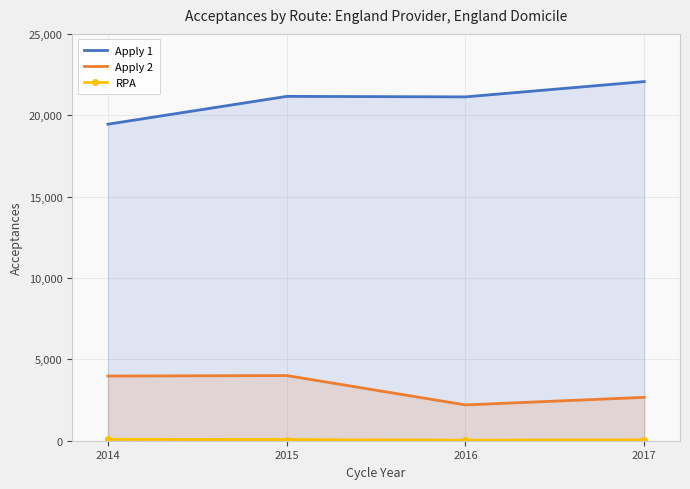

How many lines are shown in the chart?

3